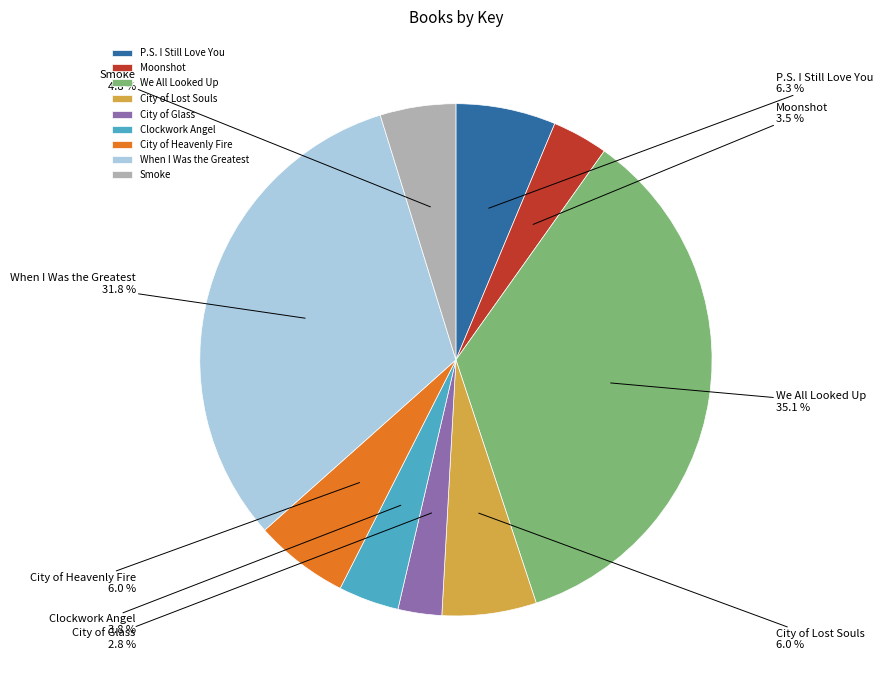

True or false: Clockwork Angel accounts for 4% of the total.

True